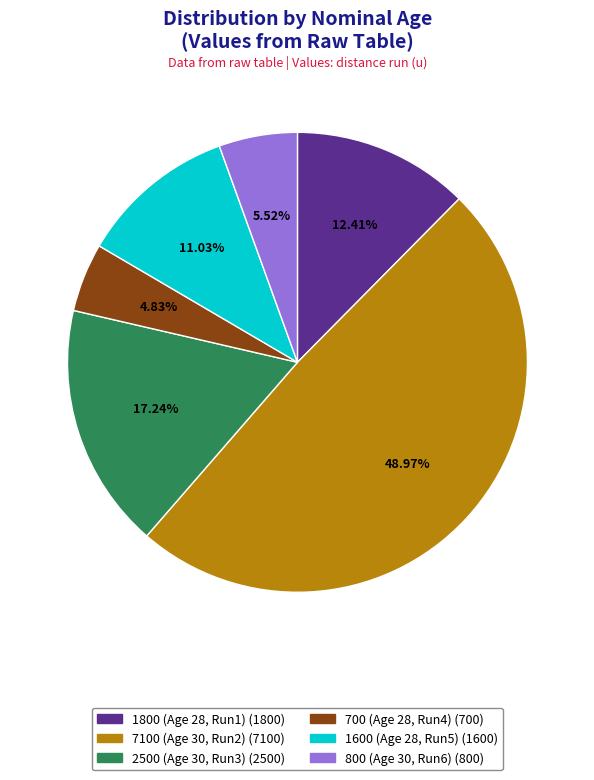

Does any single category account for the majority?

No